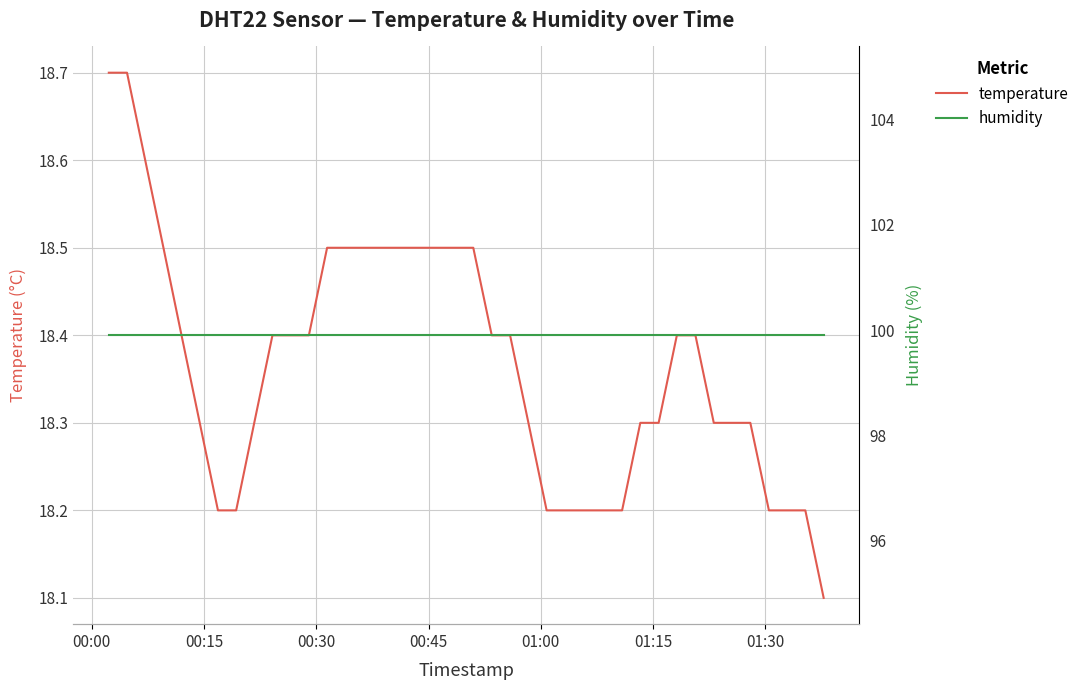

Where is humidity nearest to the value 99?

00:00